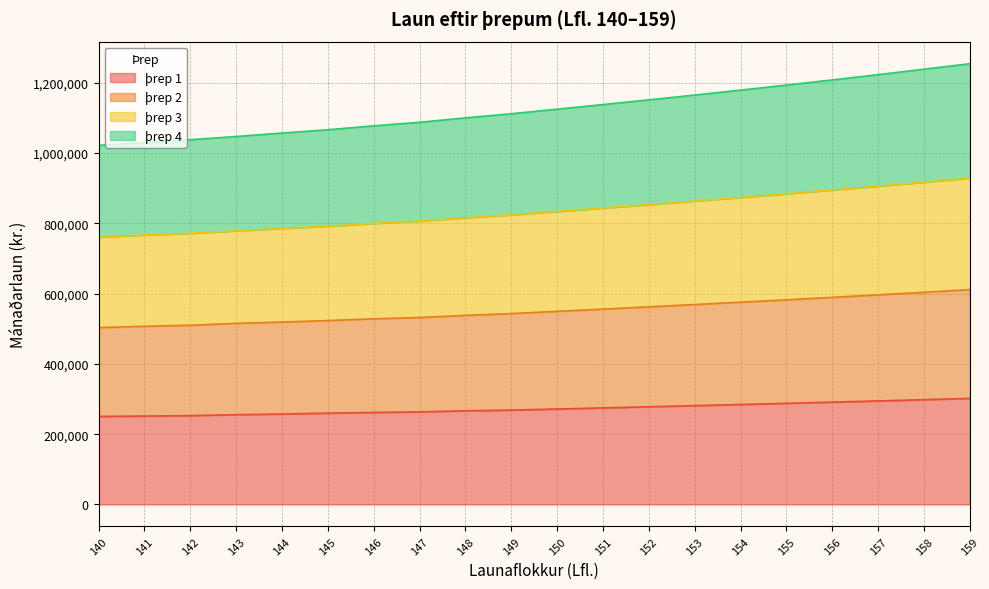

What is the maximum value for þrep 1?

301752